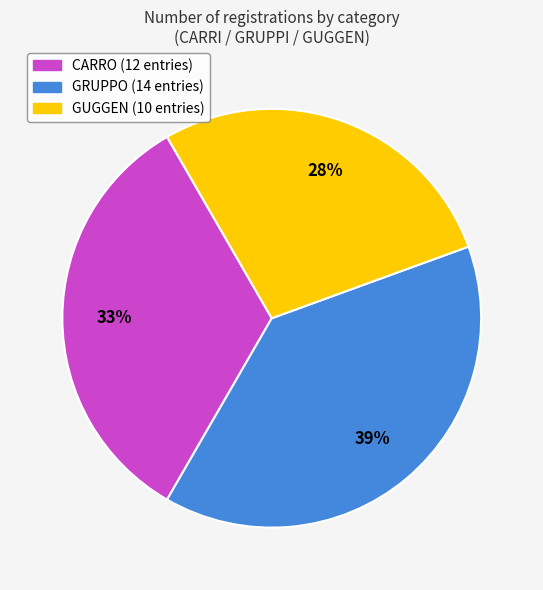

Rank the categories by value from highest to lowest.

GRUPPO, CARRO, GUGGEN